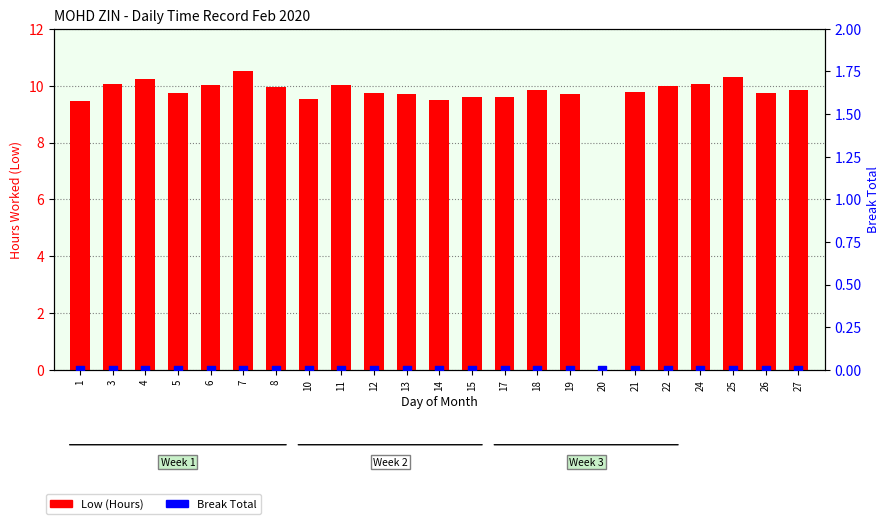

Which series contains the highest Y value?

Low (Hours)